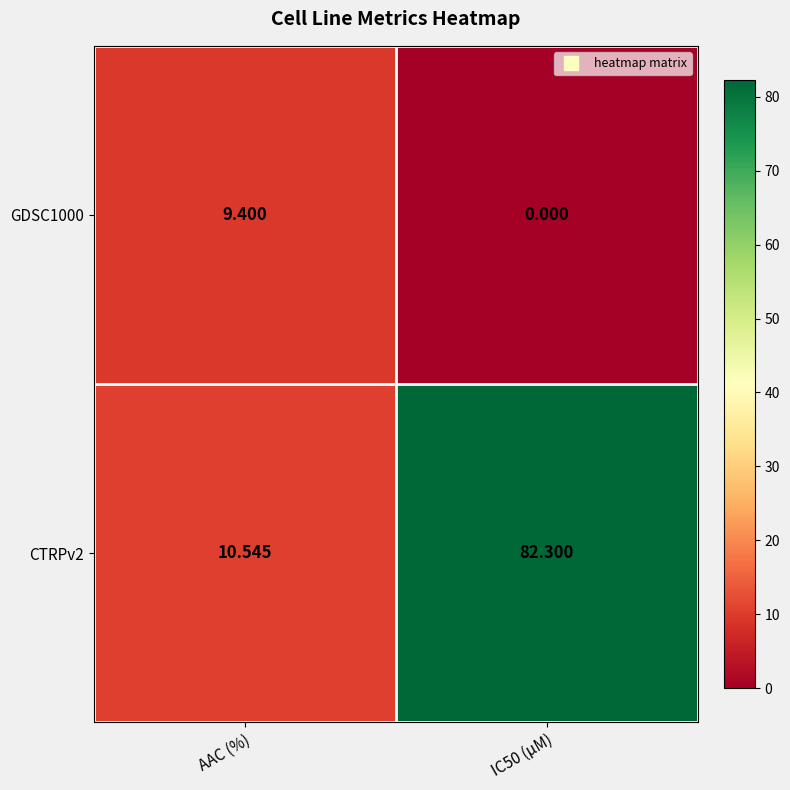

What is the spread (max minus min) of values at IC50 (µM)?

82.3